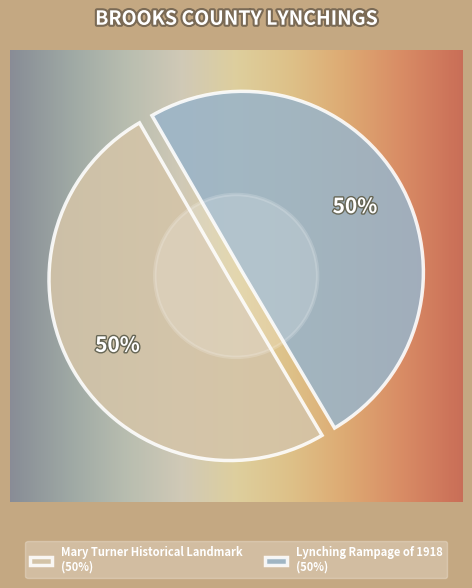

What percentage is the Mary Turner Historical Landmark slice, to the nearest percent?

50%